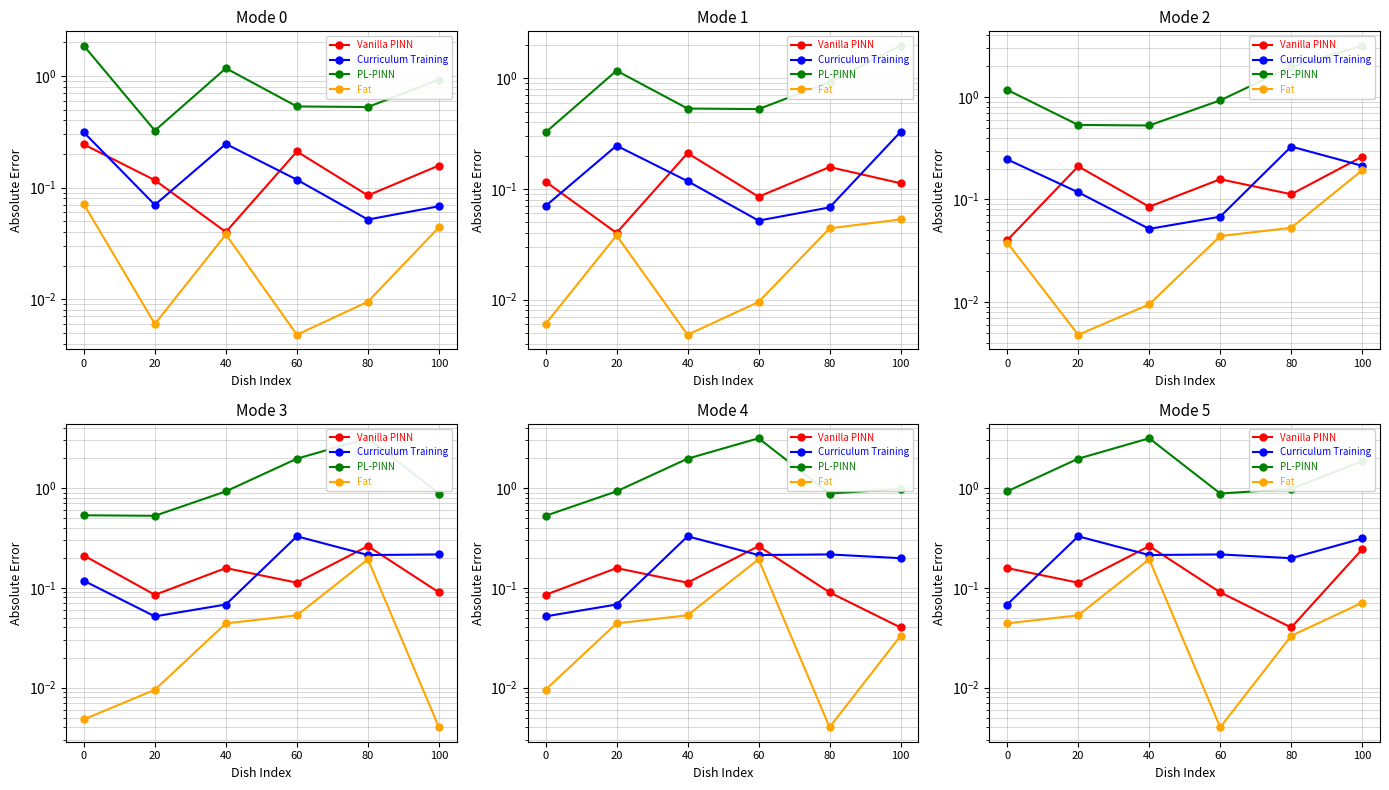

Between 0 and 60, which series saw the biggest shift?

Carbohydrates